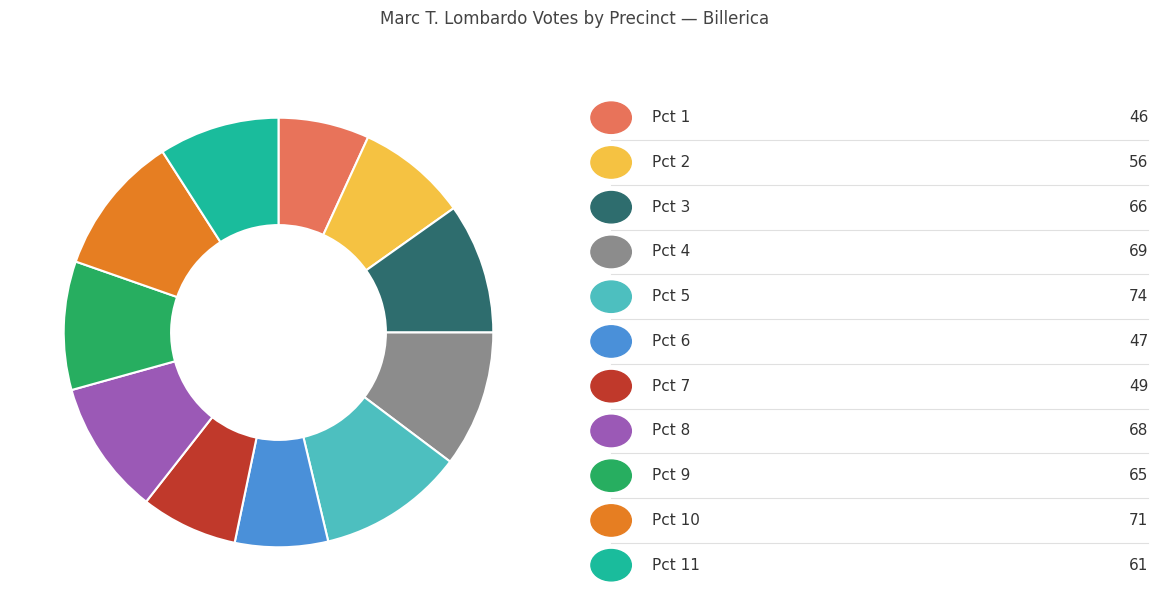

Is there any slice that represents more than half of the pie?

No